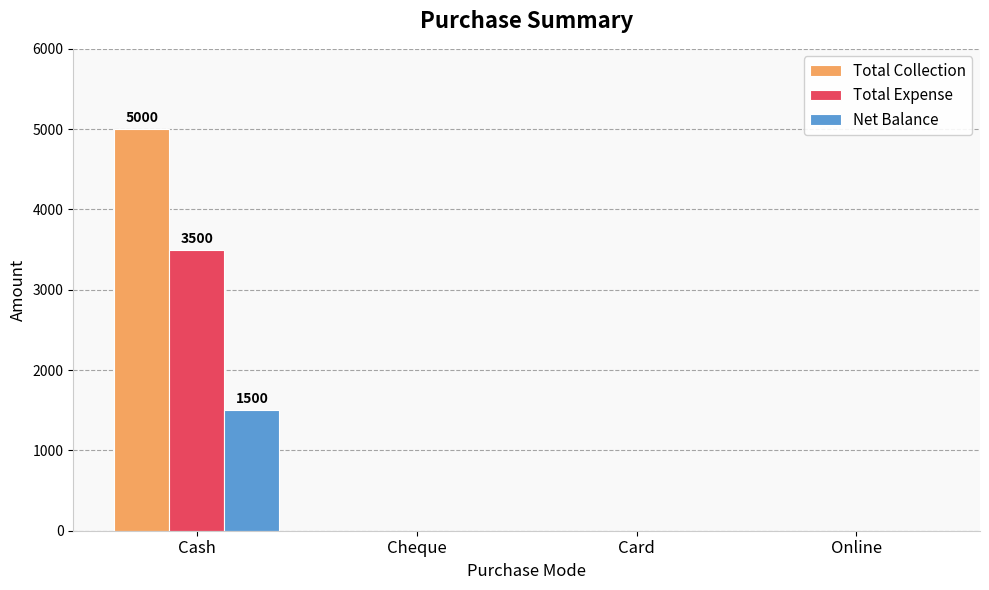

Is the value of Net Balance at Online greater than the value of Total Expense at Cash?

No